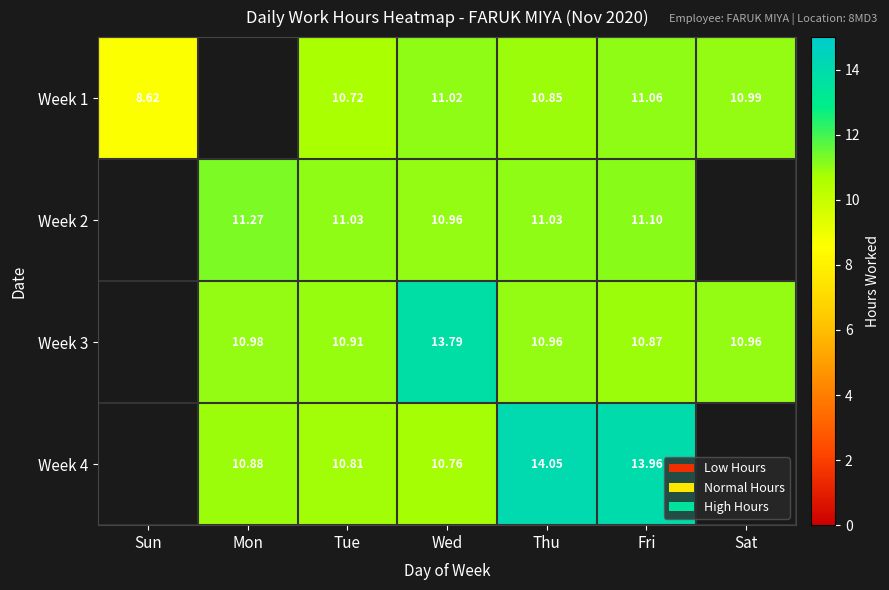

Is it true that Week 1 equals 7.5 at Sat?

False